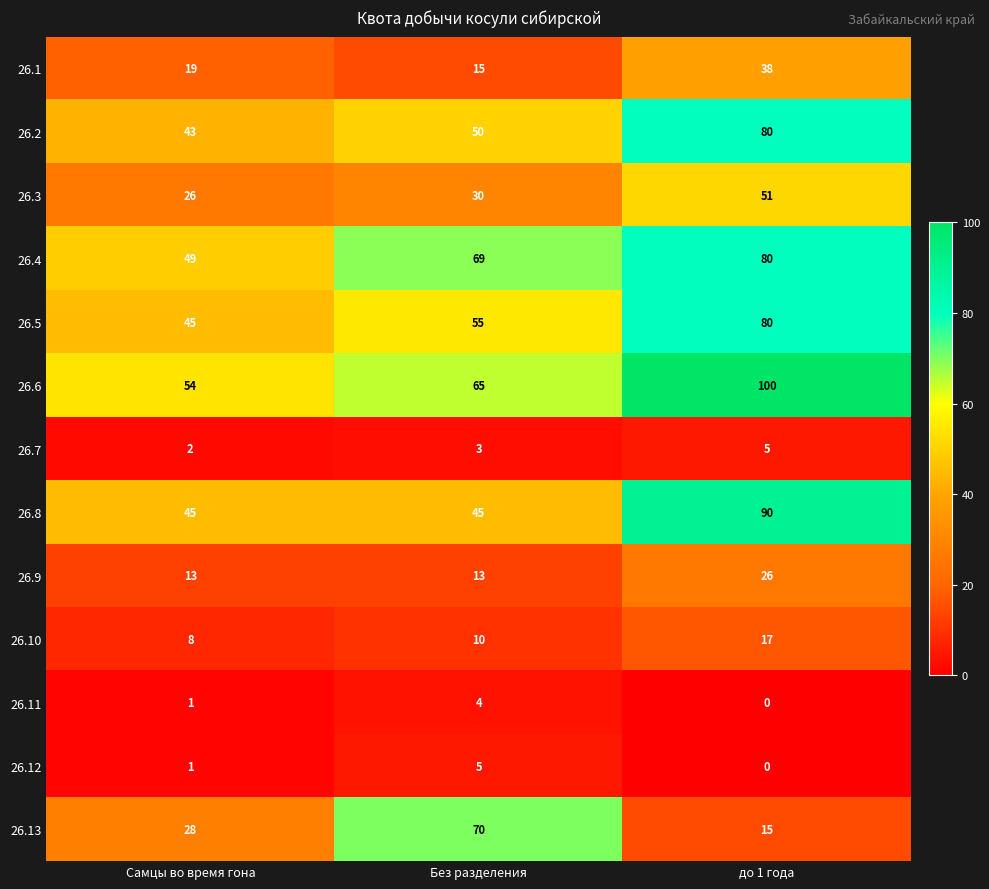

List the labels in order of 26.4 value, smallest first.

Самцы во время гона, Без разделения, до 1 года